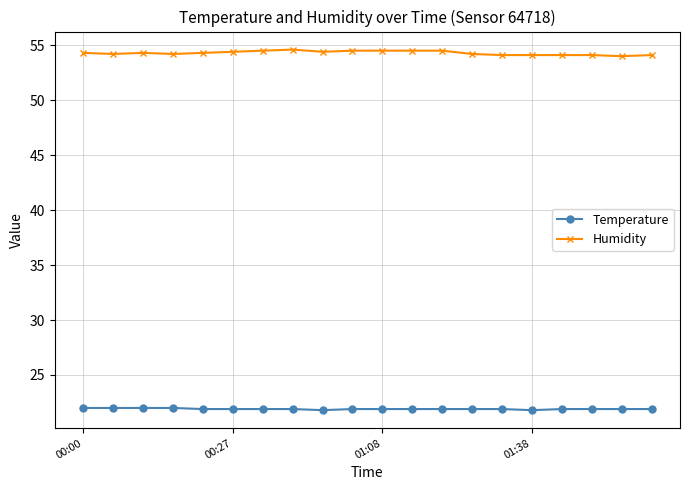

What is the minimum value shown in the chart?

21.8